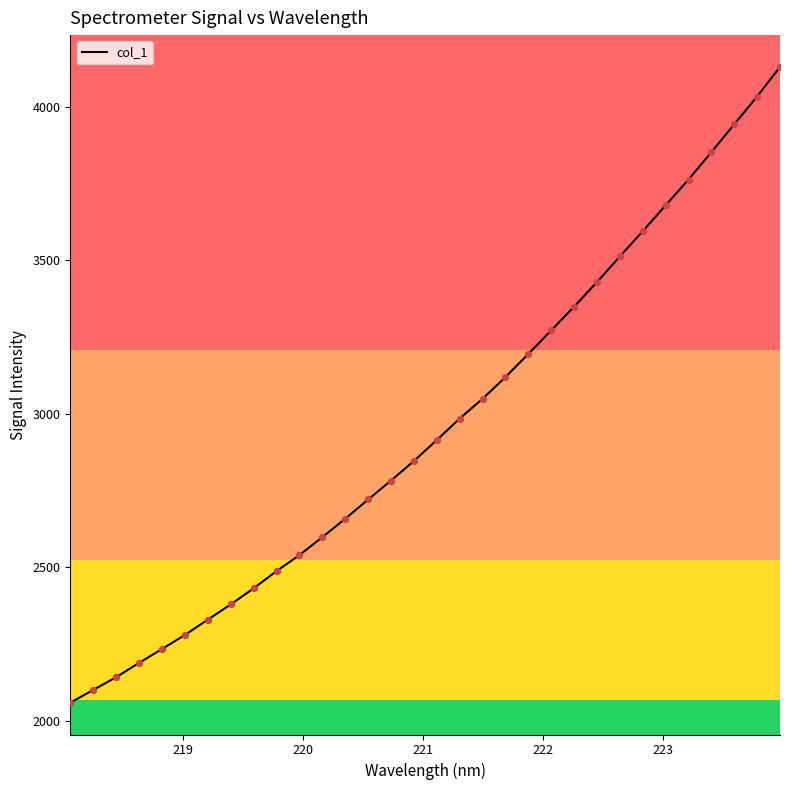

What is the maximum value shown in the chart?

4130.5